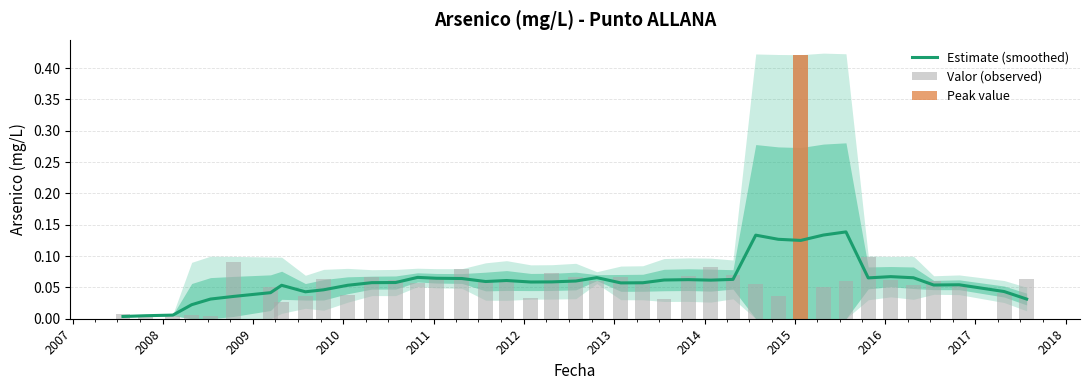

True or false: Valor (observed) has a value of 0.0 at 35.

False